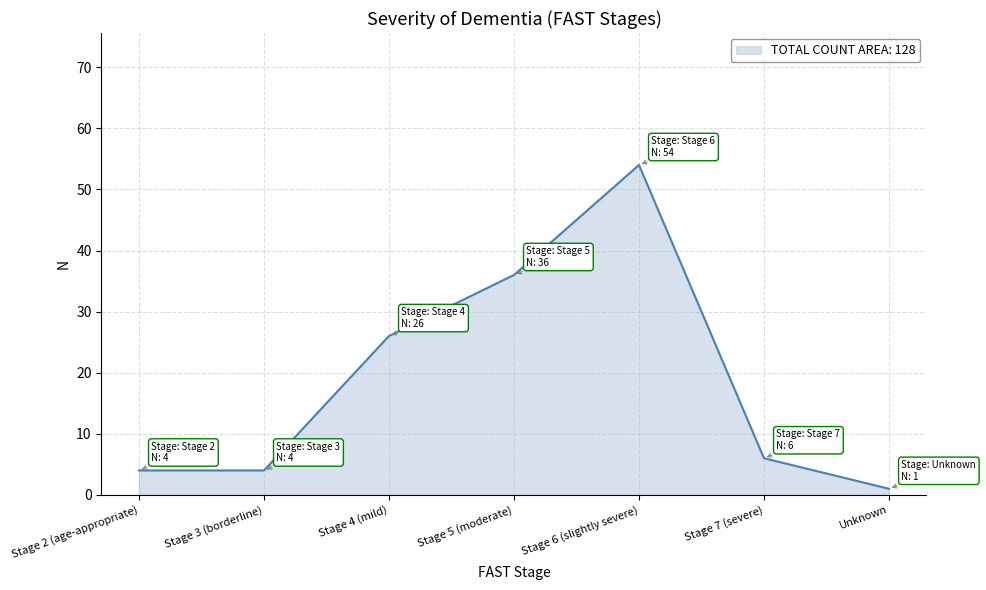

Where is the first local maximum?

Stage 6 (slightly severe)